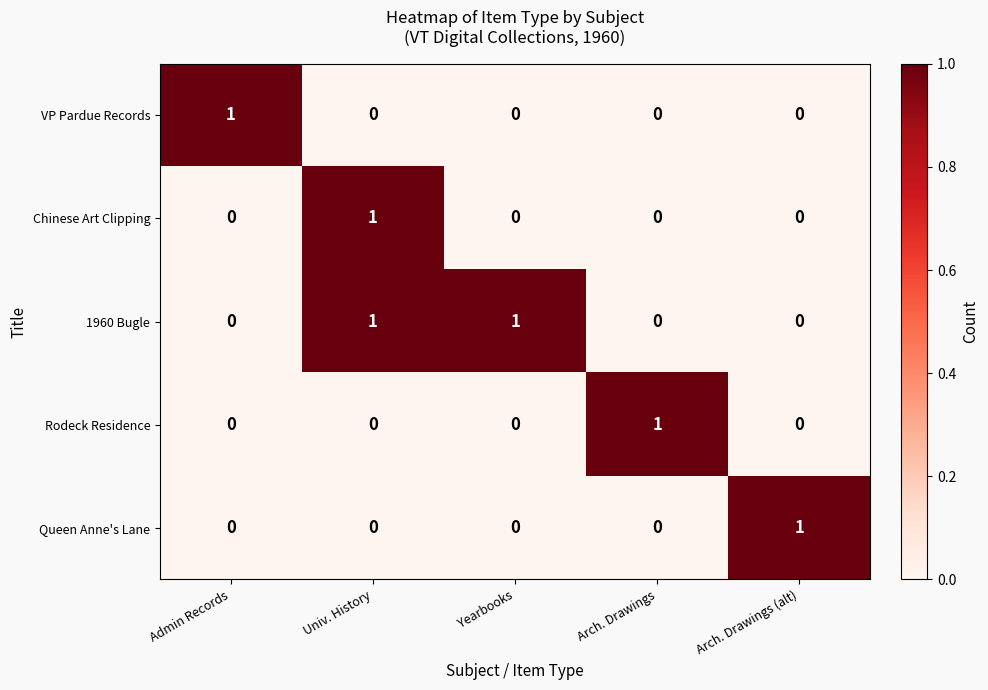

Which series has the largest total across all categories?

1960 Bugle